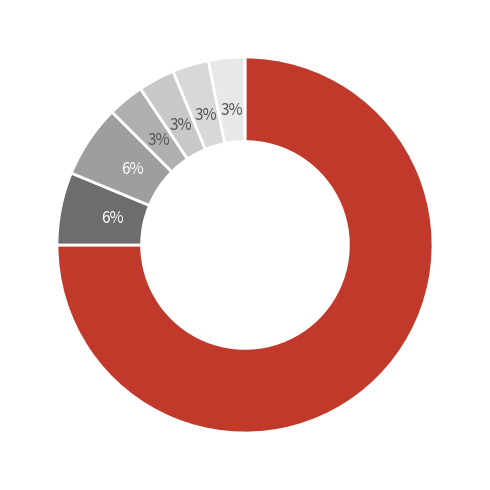

Rank the categories by value from lowest to highest.

Indiana, Tennessee, Virginia, Wisconsin, Michigan, North Carolina, Kentucky